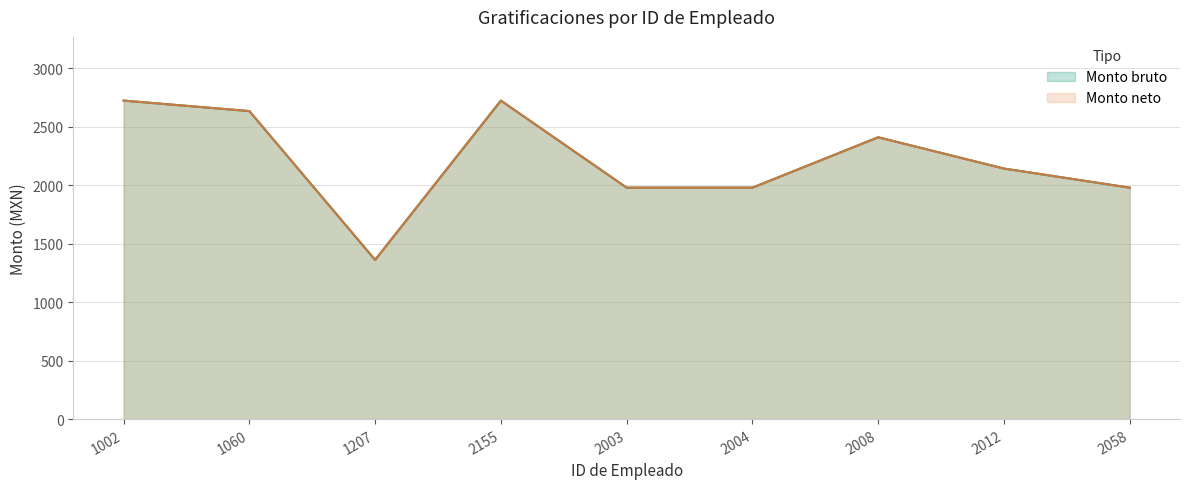

At which category is the sum across all series the highest?

1002